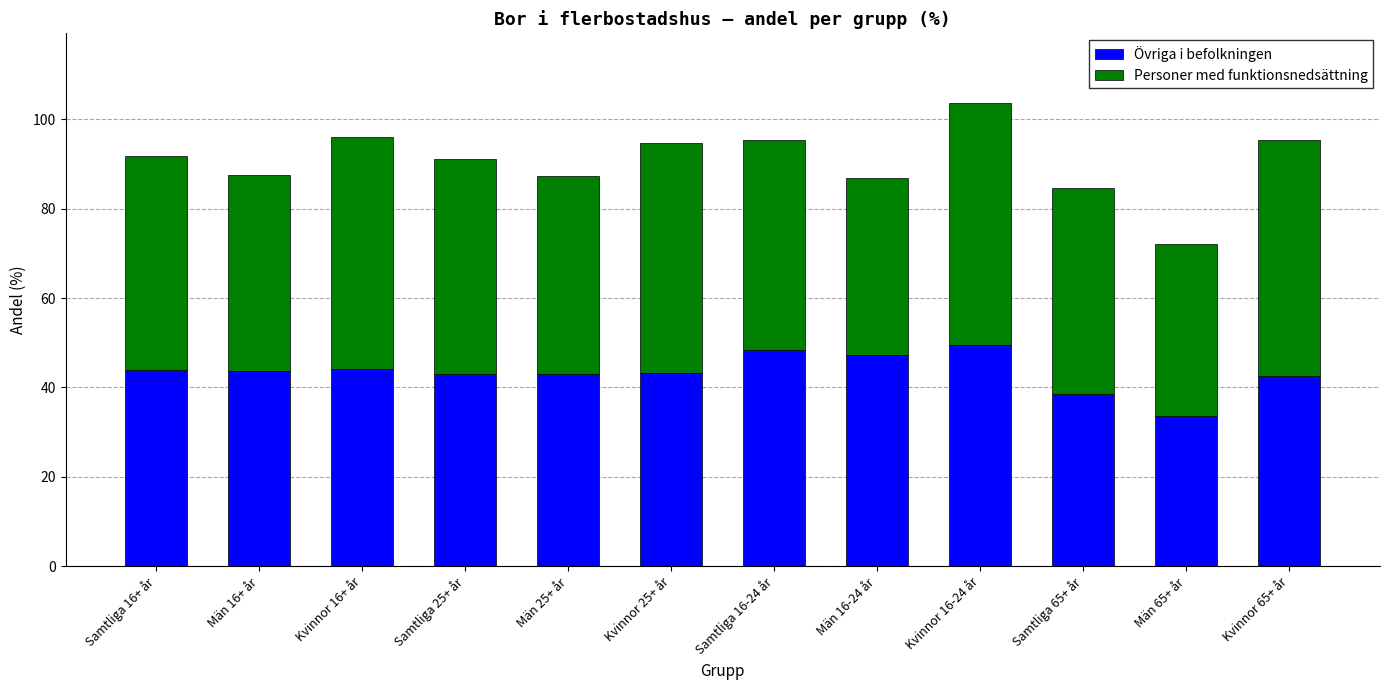

What is the highest value of the Övriga i befolkningen series?

49.5